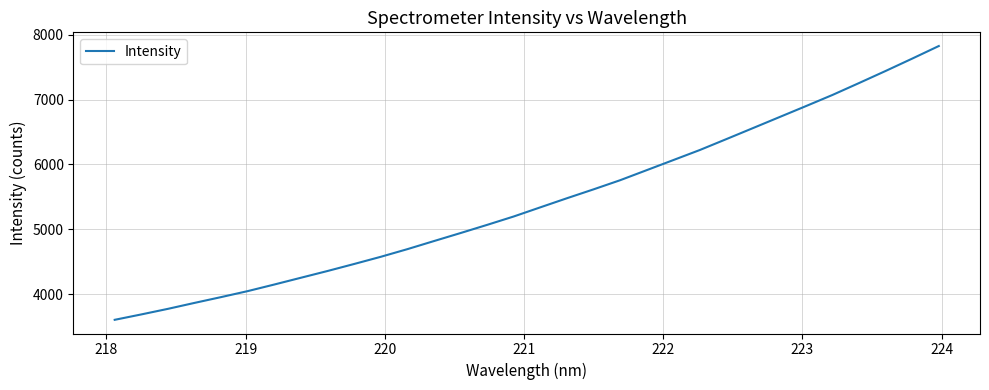

What is the smallest value displayed?

3606.5